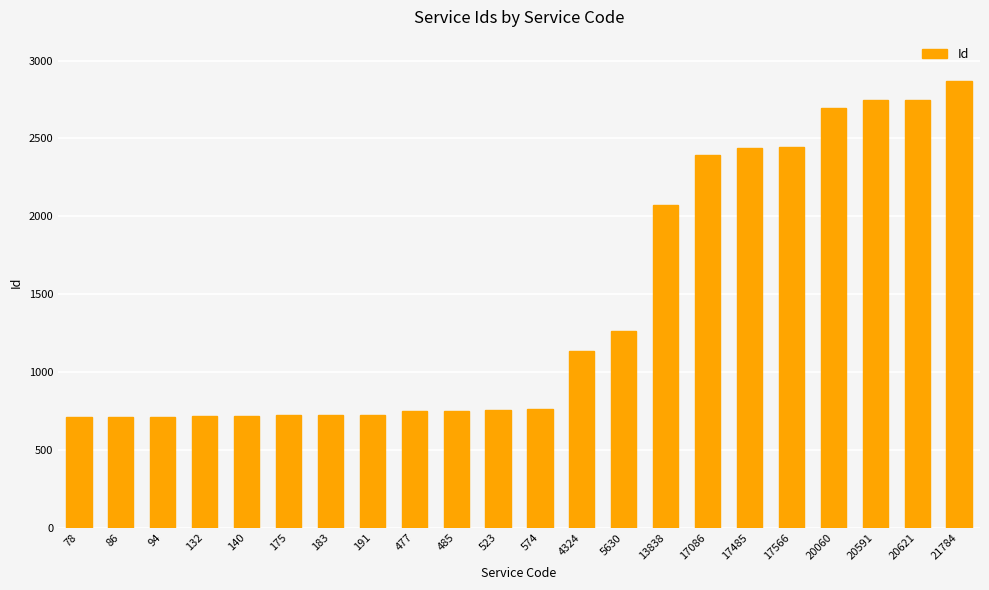

What is the greatest value displayed?

2866